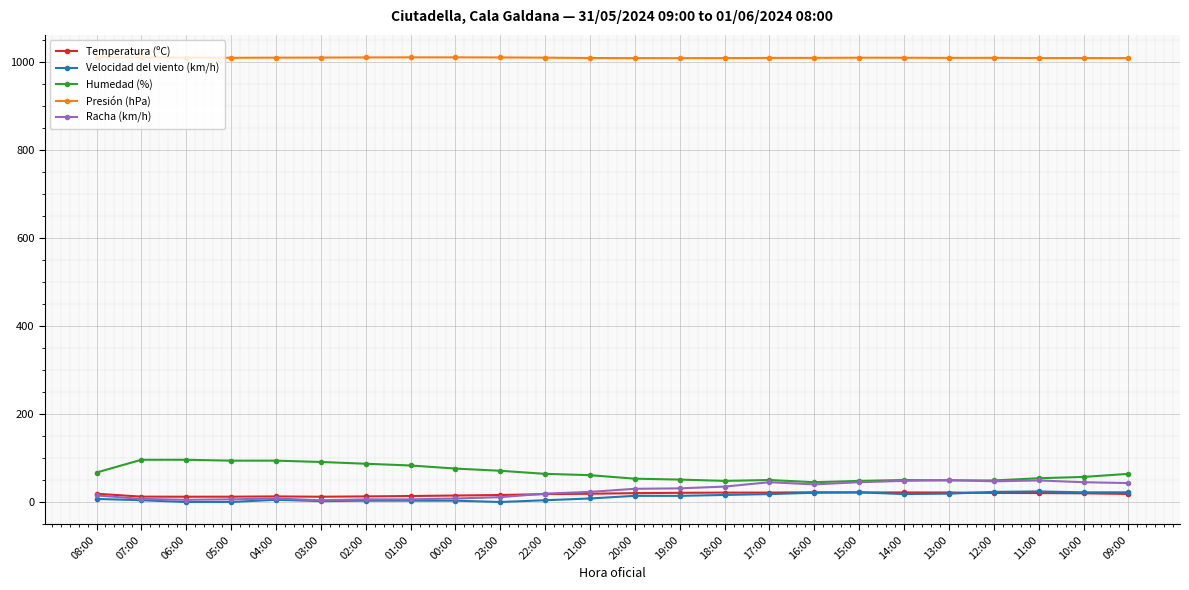

Is this an area chart (filled region under the line)?

No